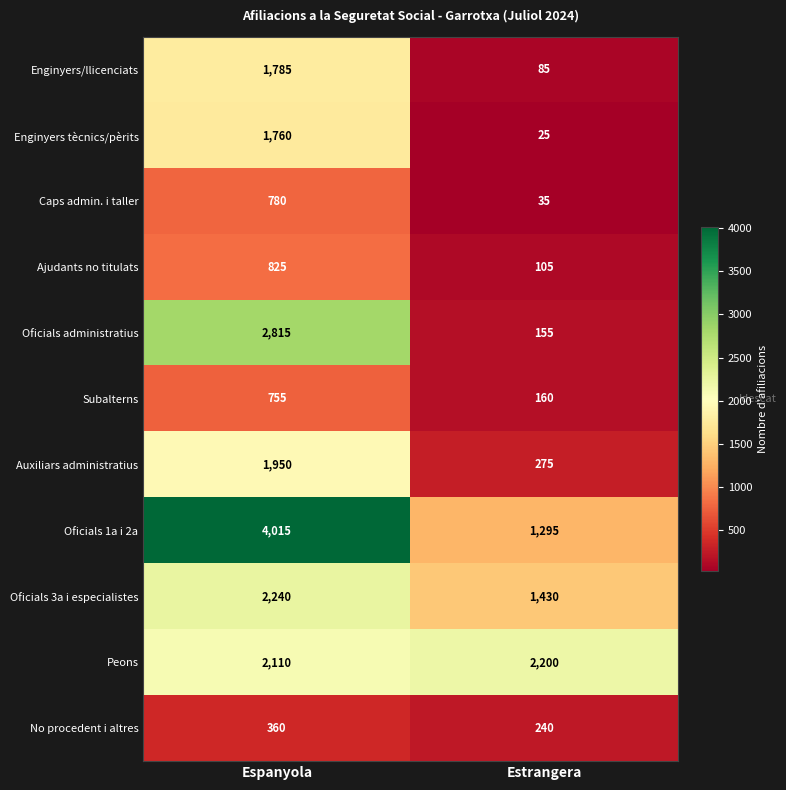

The value of No procedent i altres at Estrangera is 240. True or false?

True